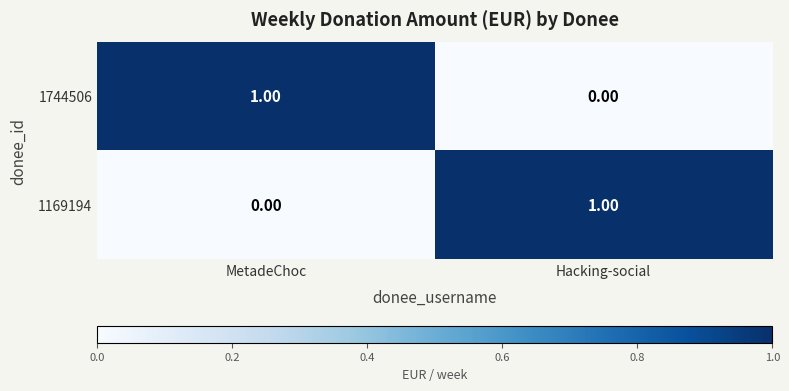

List the labels in order of 1169194 value, smallest first.

MetadeChoc, Hacking-social